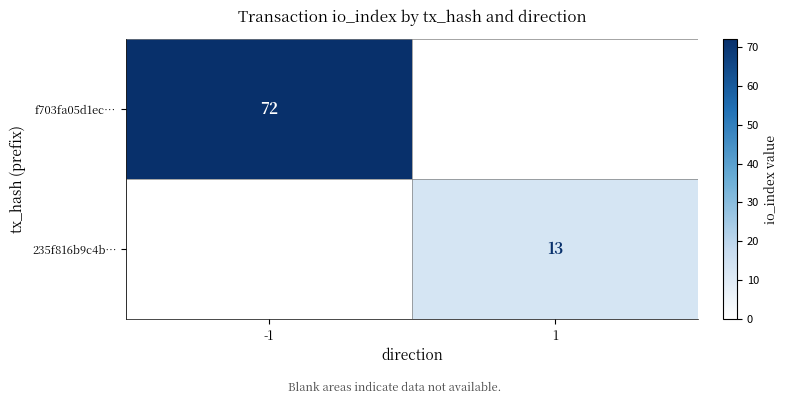

Is the value of 235f816b9c4b… at 1 greater than the value of f703fa05d1ec… at -1?

No